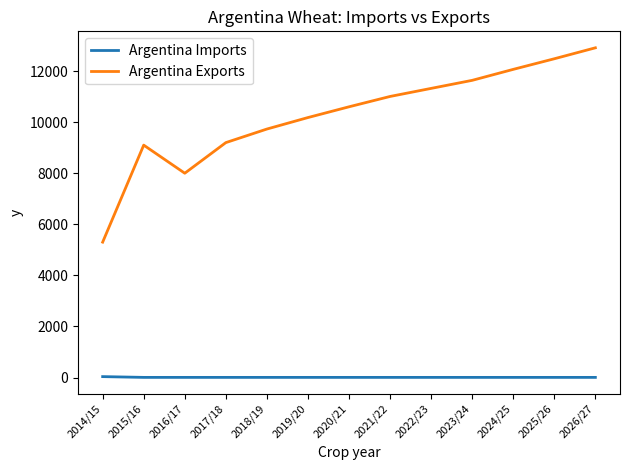

True or false: Argentina Exports has a value of 2336 at 2022/23.

False